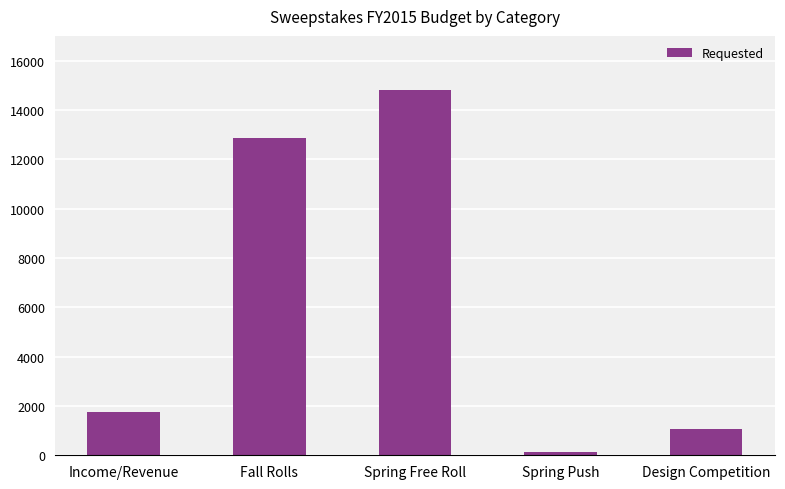

Are the bars grouped side by side (vs. stacked)?

No